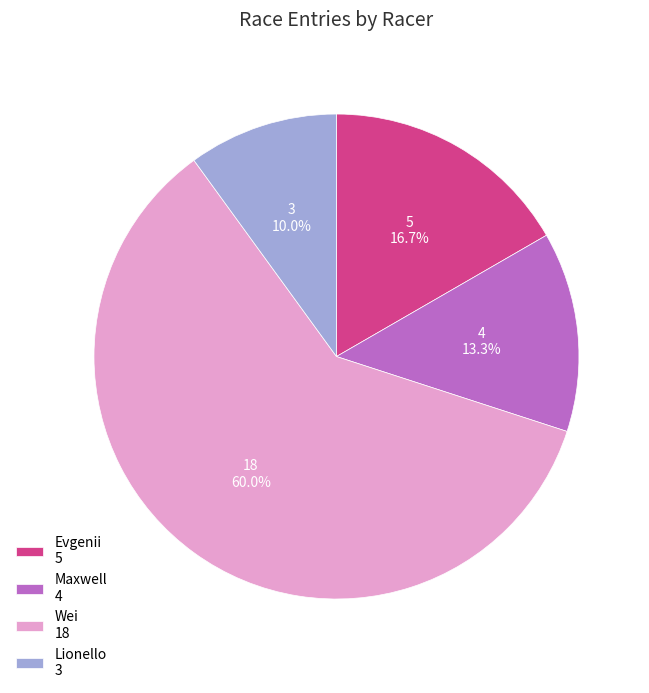

Between Wei 18 and Maxwell 4, which is larger?

Wei 18